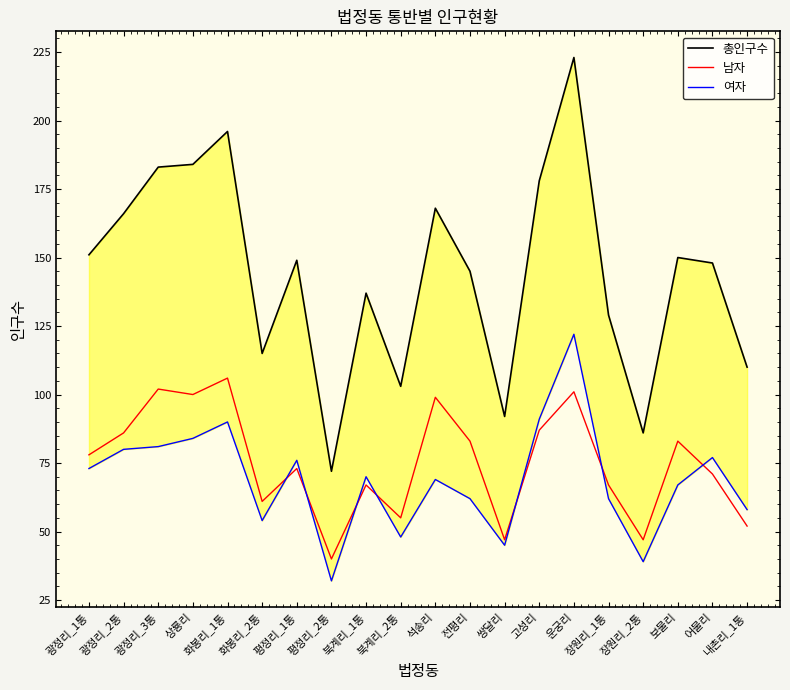

Where is the first local minimum for 남자?

상룡리